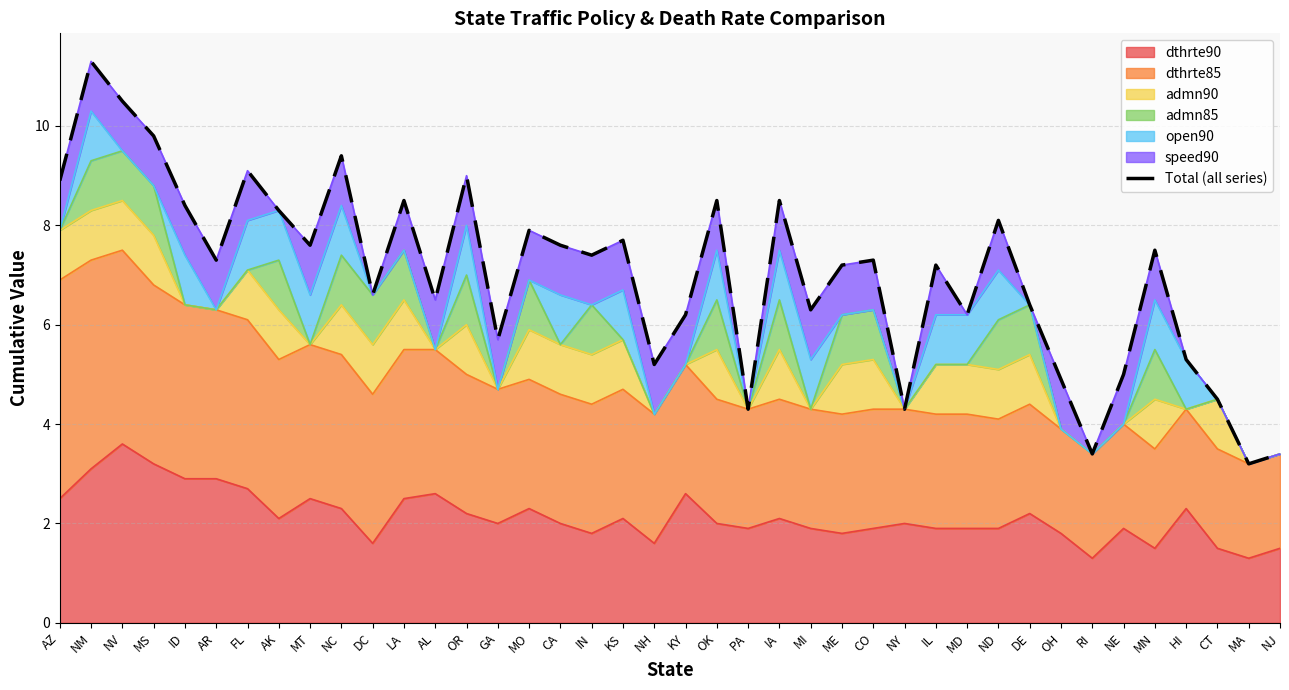

Reading right to left, what are all the values shown in this chart?

NJ=3.4	MA=3.2	CT=4.5	HI=5.3	MN=7.5	NE=5.0	RI=3.4	OH=4.9	DE=6.4	ND=8.1	MD=6.2	IL=7.2	NY=4.3	CO=7.3	ME=7.2	MI=6.3	IA=8.5	PA=4.3	OK=8.5	KY=6.2	NH=5.2	KS=7.7	IN=7.4	CA=7.6	MO=7.9	GA=5.7	OR=9.0	AL=6.5	LA=8.5	DC=6.6	NC=9.4	MT=7.6	AK=8.3	FL=9.1	AR=7.3	ID=8.4	MS=9.8	NV=10.5	NM=11.3	AZ=8.9